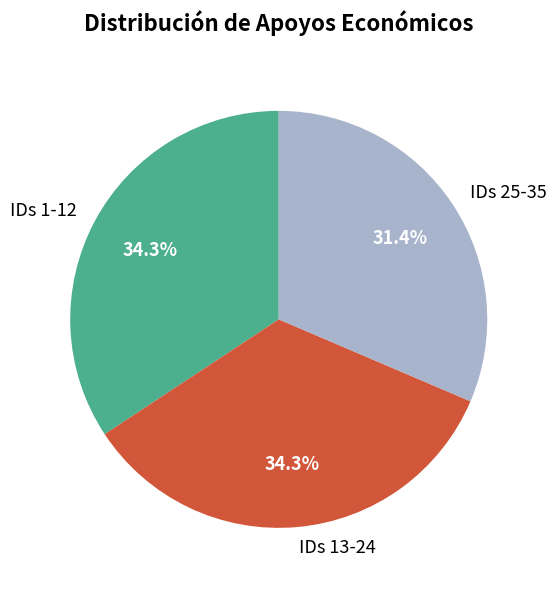

Is there a majority slice in this chart?

No